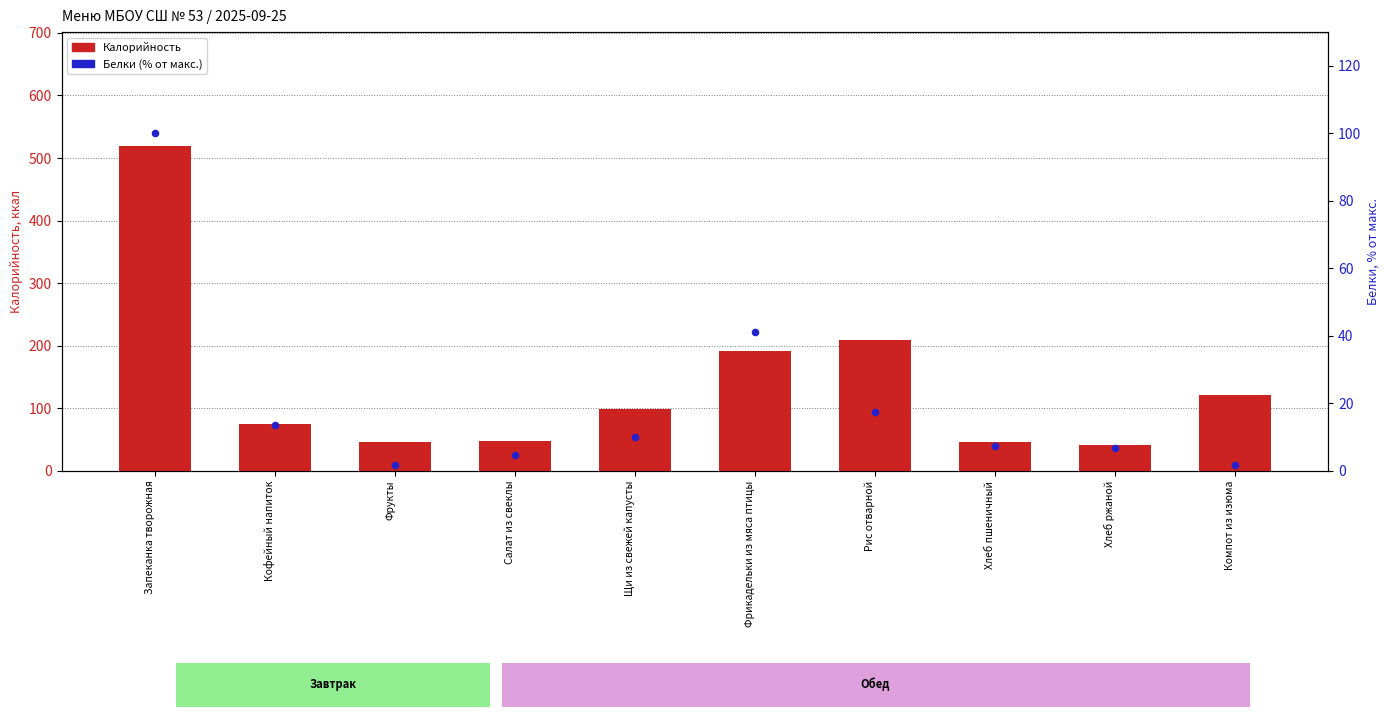

Which series has the widest spread of Y values?

Калорийность